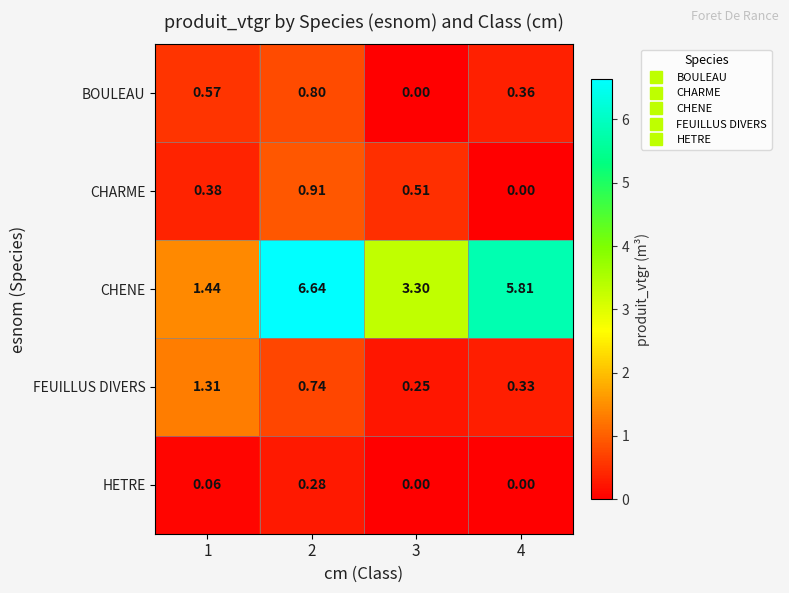

List the series in order of their peak value, lowest first.

HETRE, BOULEAU, CHARME, FEUILLUS DIVERS, CHENE